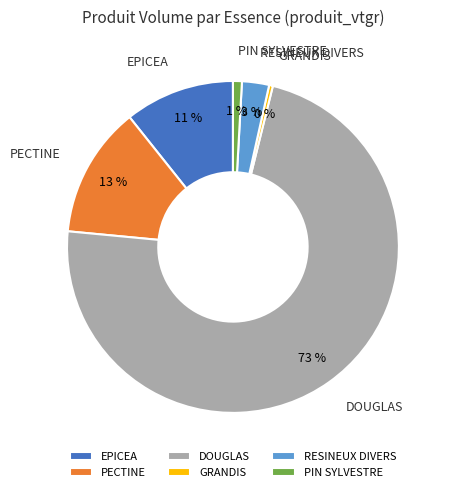

Do EPICEA and PIN SYLVESTRE together represent more than half of the pie?

No